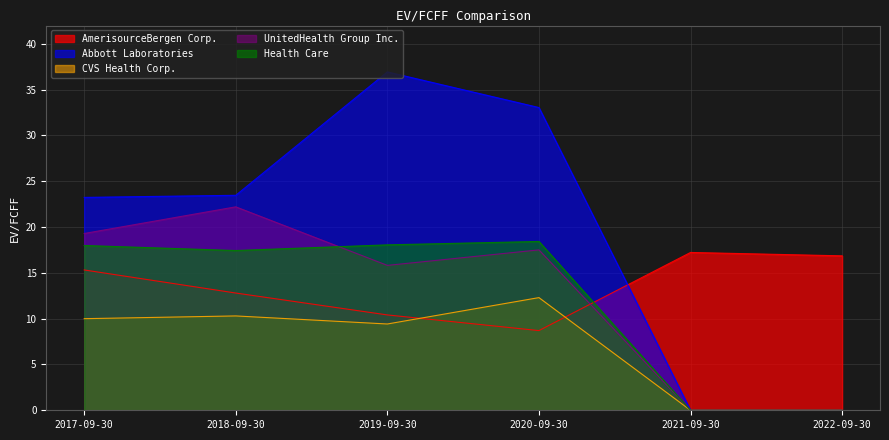

What is the spread (max minus min) of values at 2021-09-30?

17.2